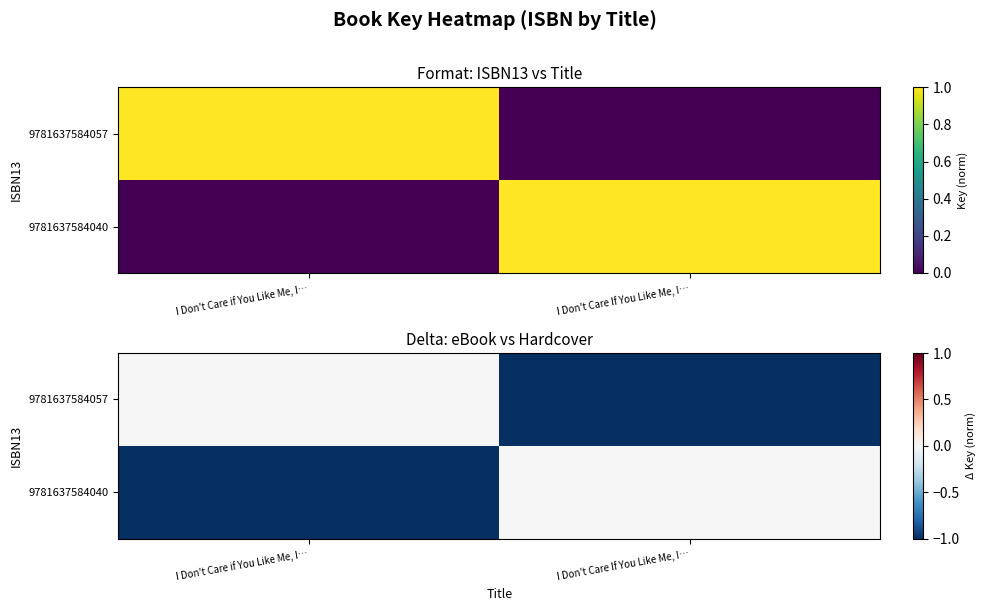

Which series has the largest range (max minus min)?

9781637584057